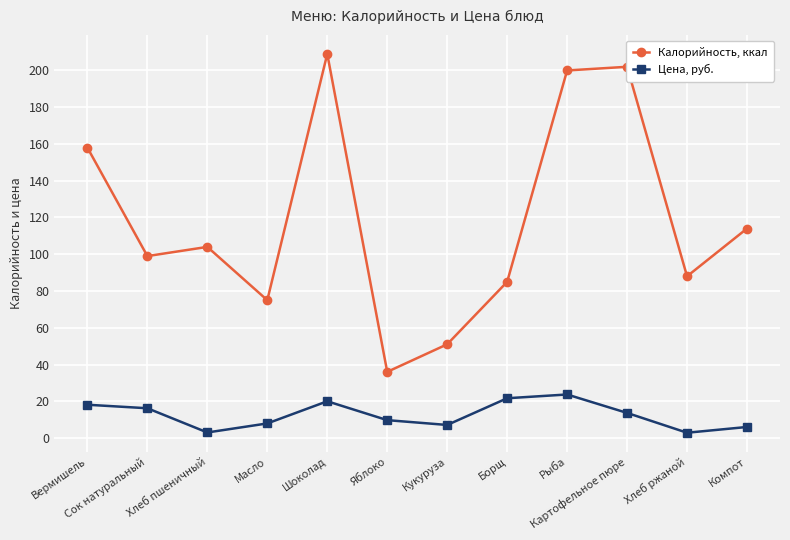

Rank the series by their average value, from highest to lowest.

Калорийность, ккал, Цена, руб.